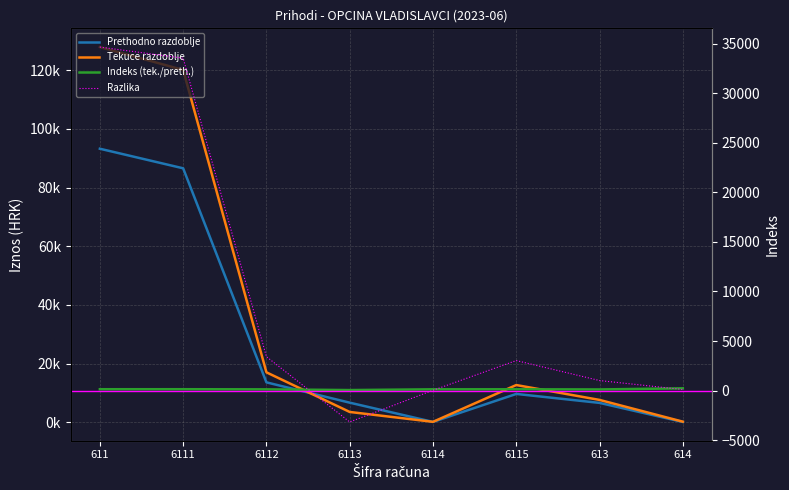

True or false: Razlika has a value of 4736.3 at 6115.

False